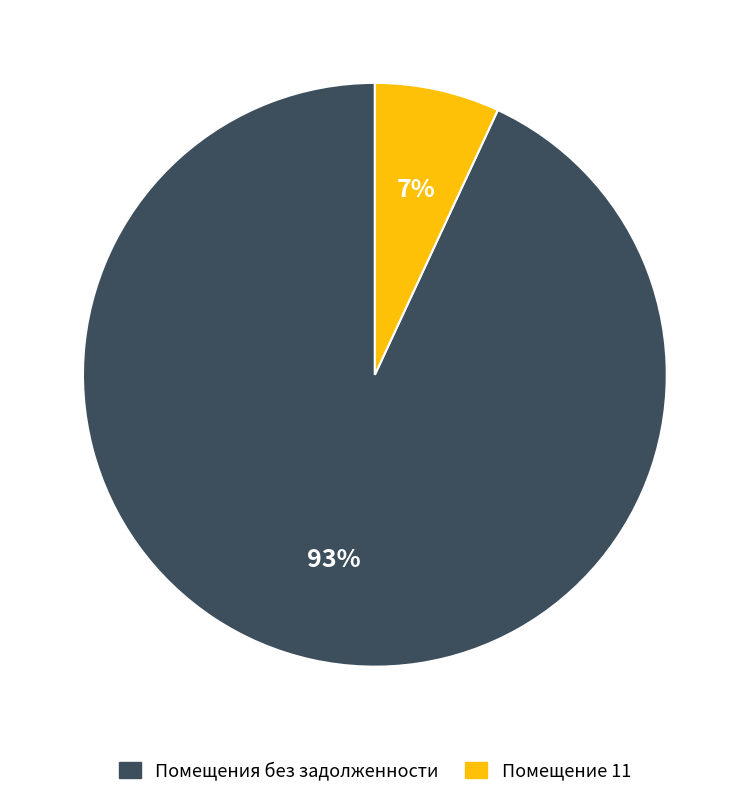

Is there any slice that represents more than half of the pie?

Yes